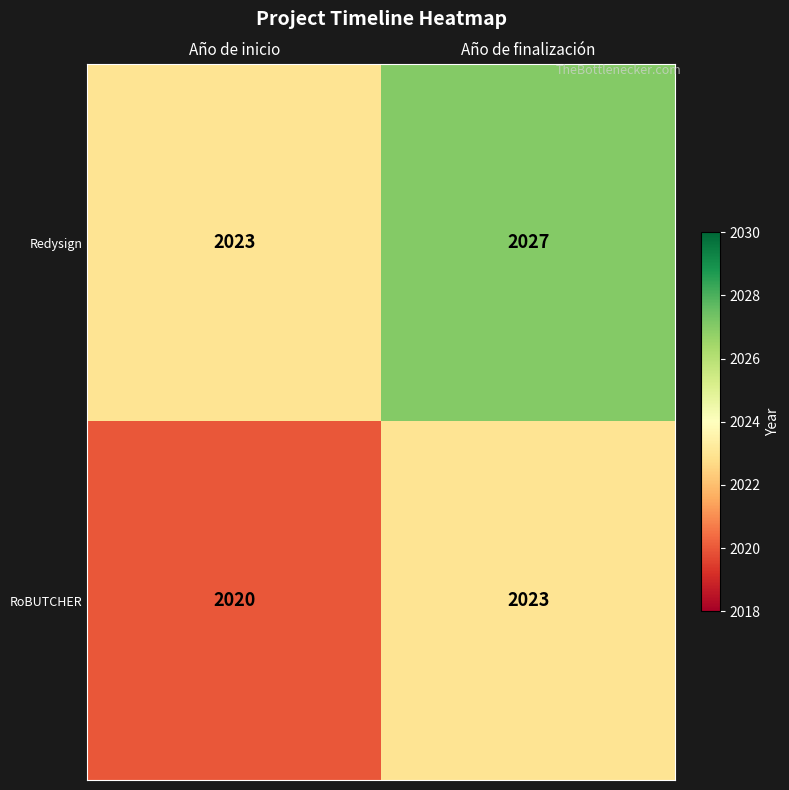

At which category is the sum across all series the highest?

Año de finalización